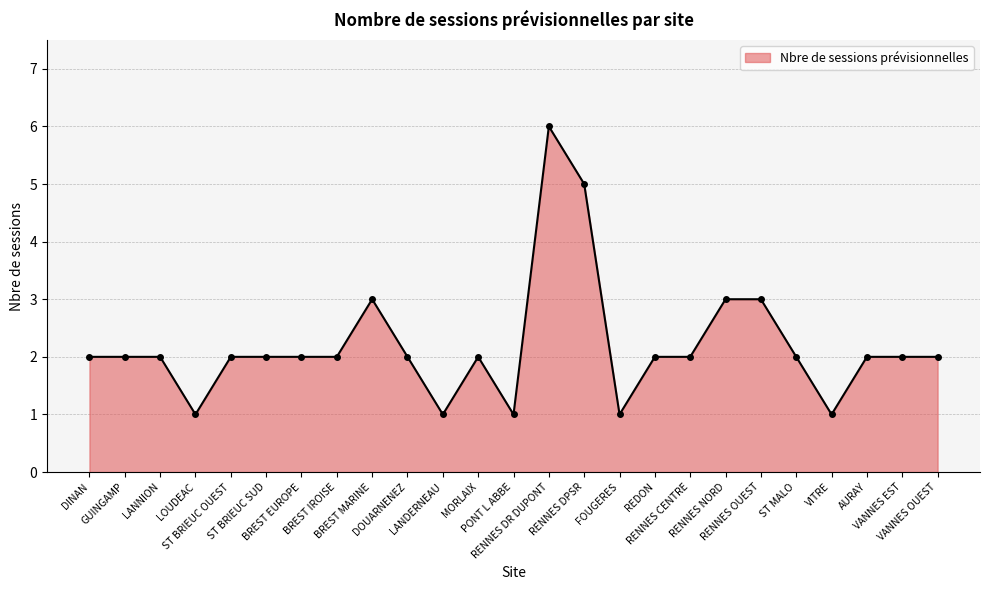

Which category has the highest value across all series?

RENNES DR DUPONT